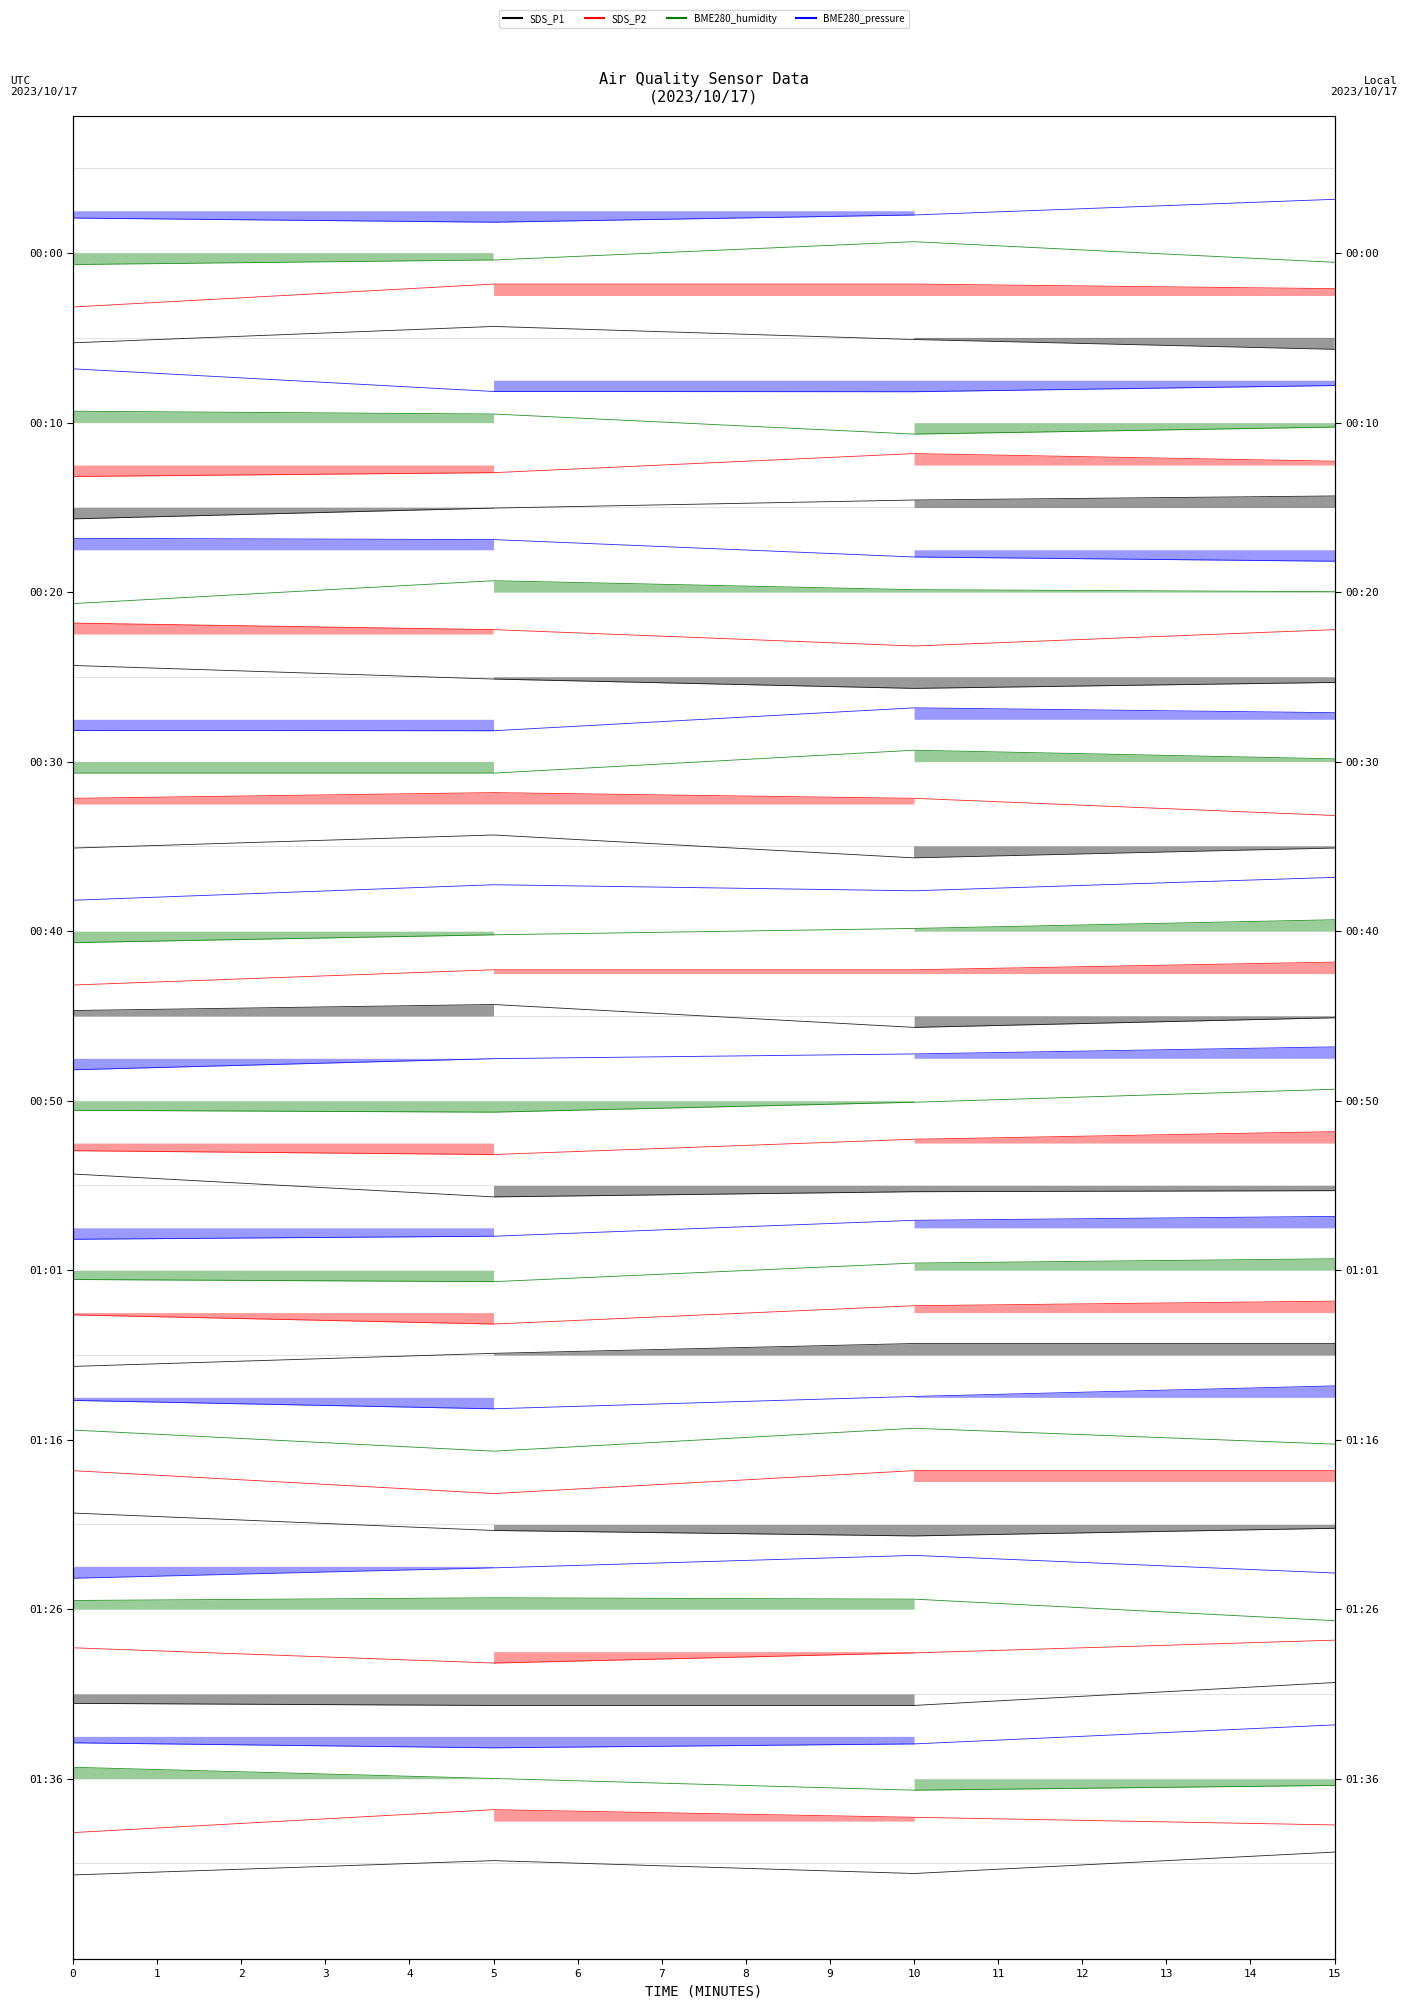

True or false: BME280_pressure has a value of 38.9 at 10.

True